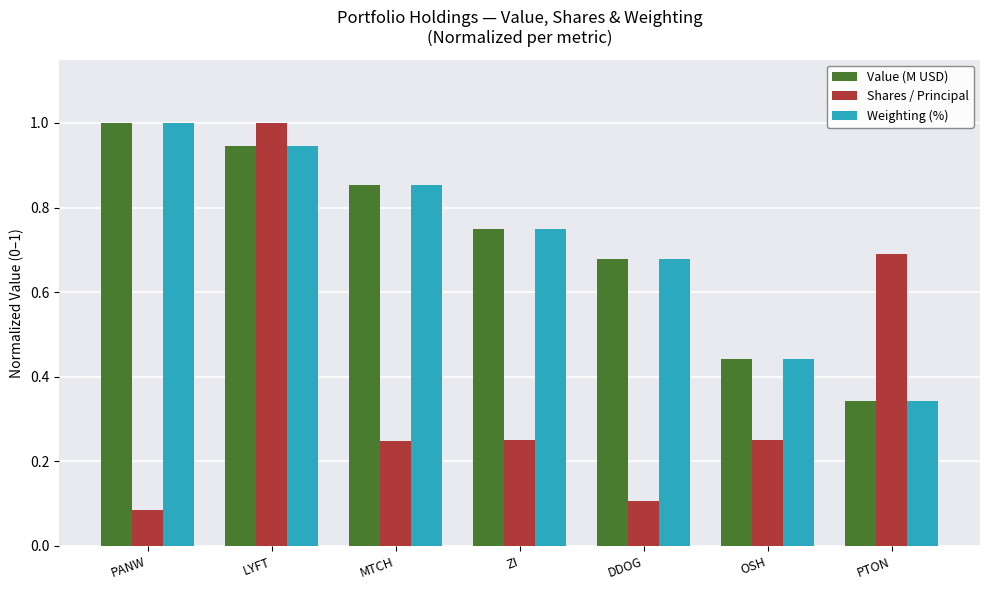

Which series changed the most between ZI and PTON?

Shares / Principal